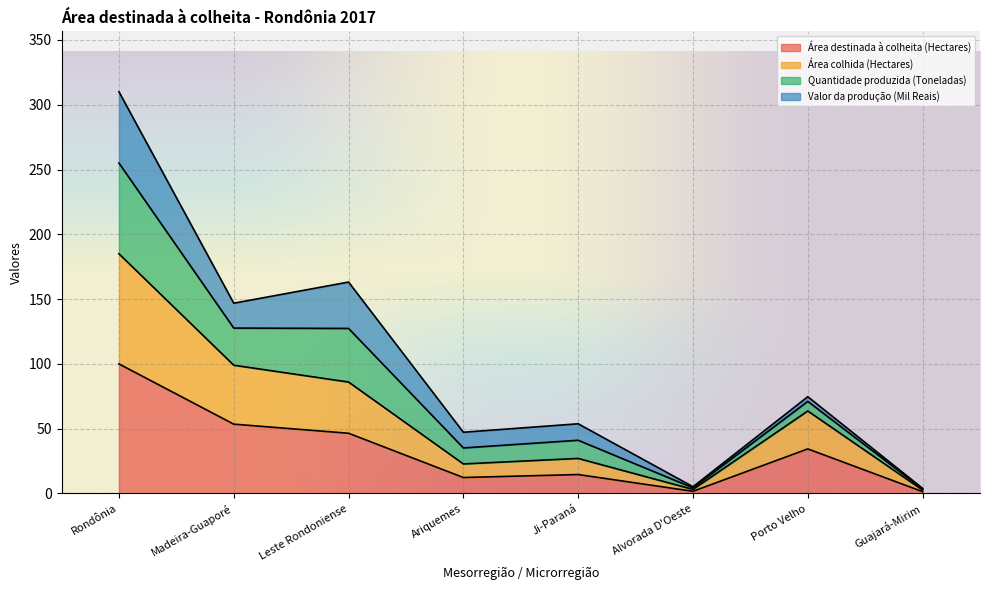

True or false: Área destinada à colheita (Hectares) has a value of 17.8 at Madeira-Guaporé.

False